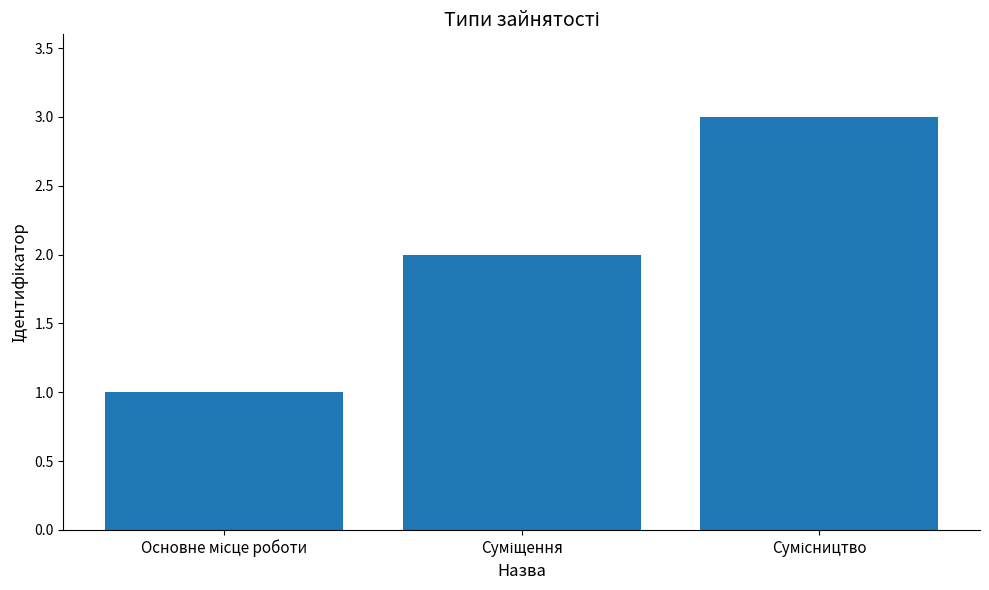

What is the maximum value shown in the chart?

3